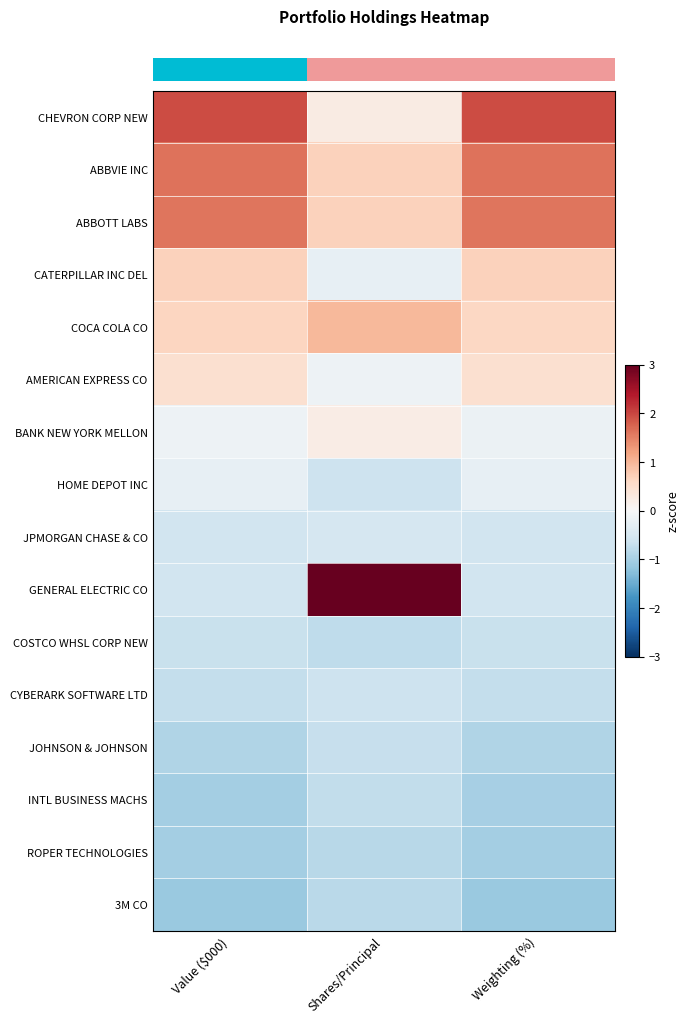

What is the difference between the highest and lowest values at Value ($000)?

3.1